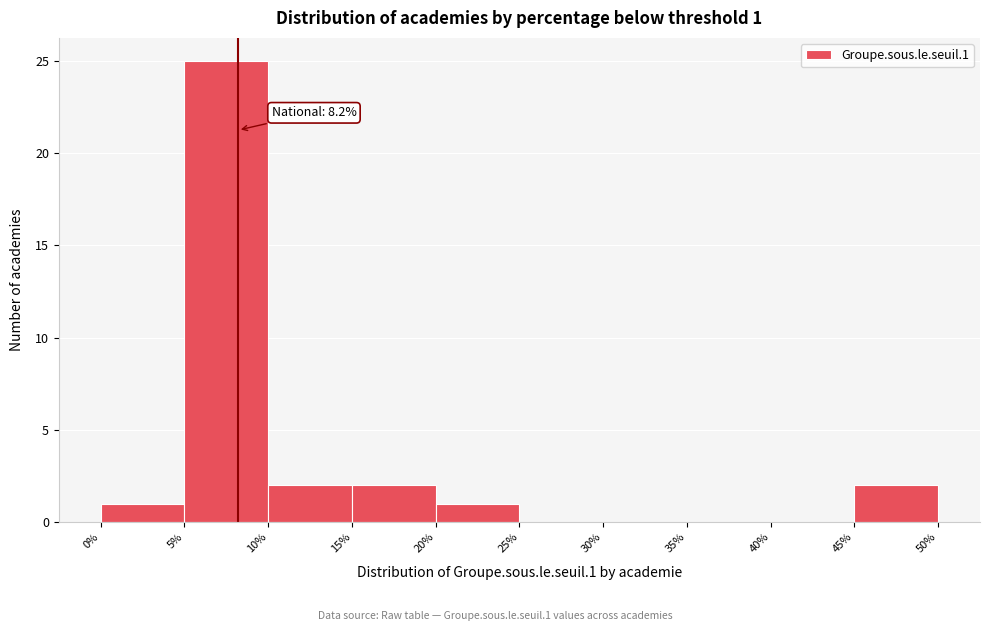

Which range on the x-axis has the tallest bar?

5% to 10%